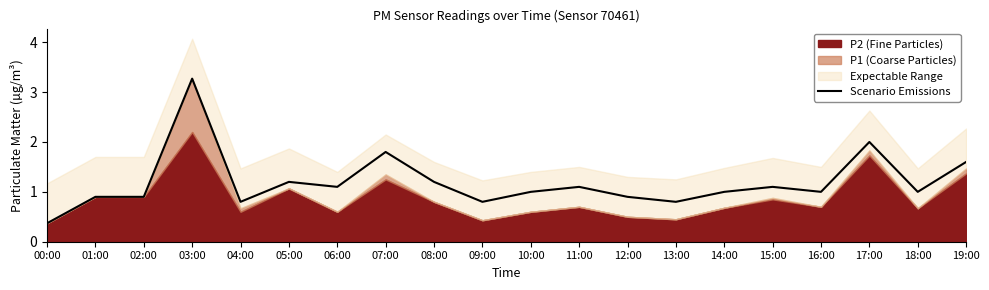

List the labels in order of value, largest first.

03:00, 17:00, 07:00, 19:00, 05:00, 08:00, 06:00, 11:00, 15:00, 10:00, 14:00, 16:00, 18:00, 01:00, 02:00, 12:00, 04:00, 09:00, 13:00, 00:00